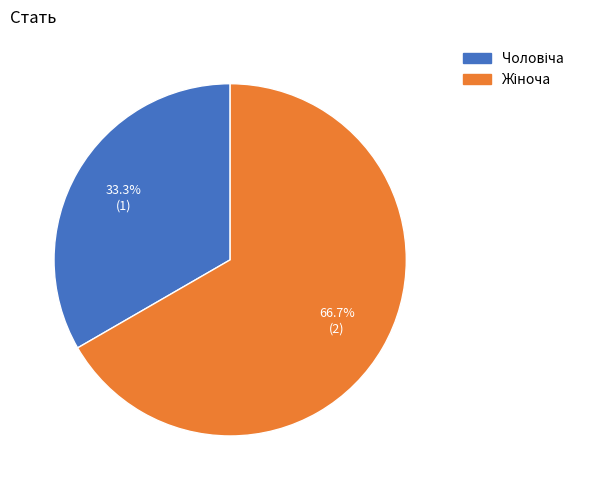

Does any single category account for the majority?

Yes